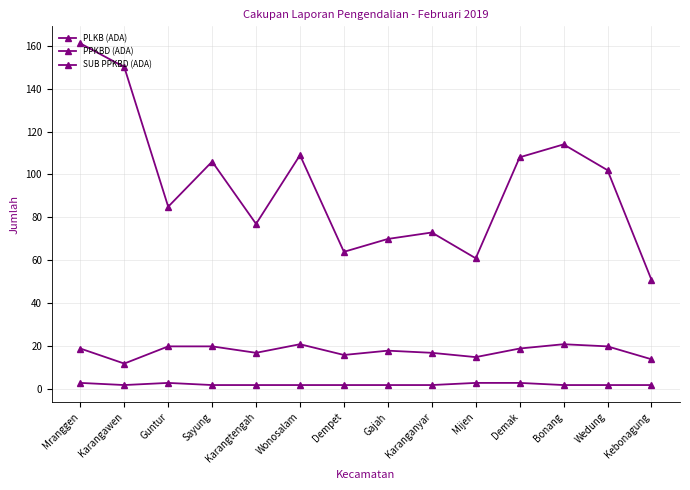

What is the label of the 2nd point from the right?

Wedung